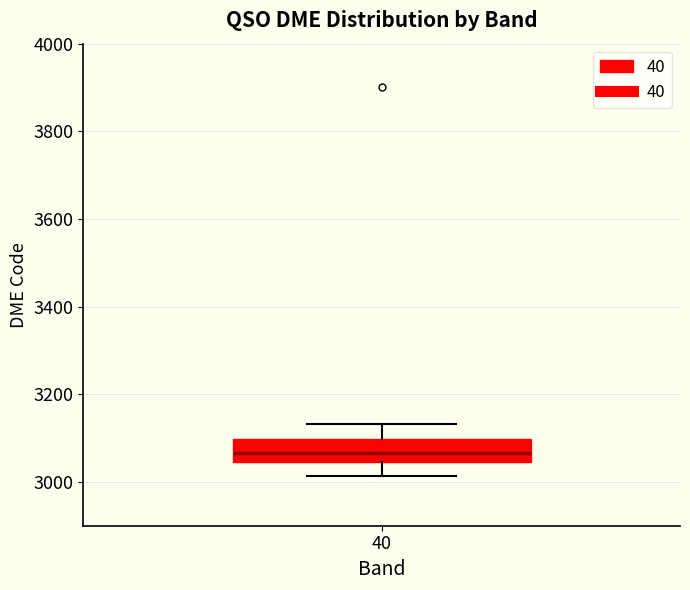

Transcribe this box plot: give where the median line is, the range the box spans, and where the two whiskers end, as read against the y-axis. The values are not printed on the chart, so give them approximately, as read against the axis.

median 3060, box 3040 to 3100, whiskers 3020 to 3140